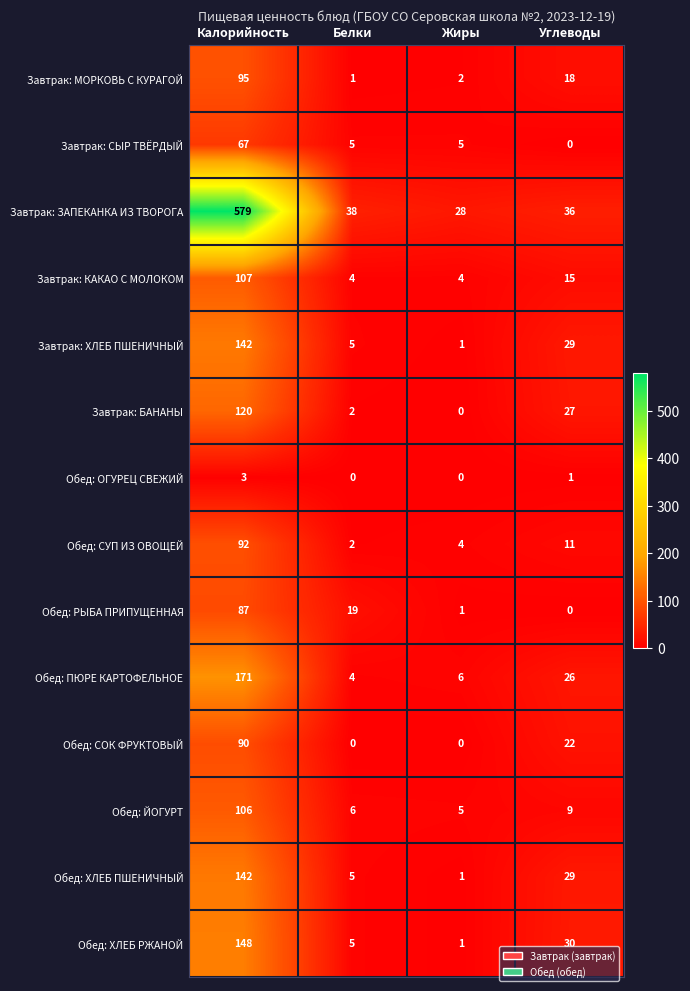

Which series changed the most between Калорийность and Белки?

Завтрак: ЗАПЕКАНКА ИЗ ТВОРОГА